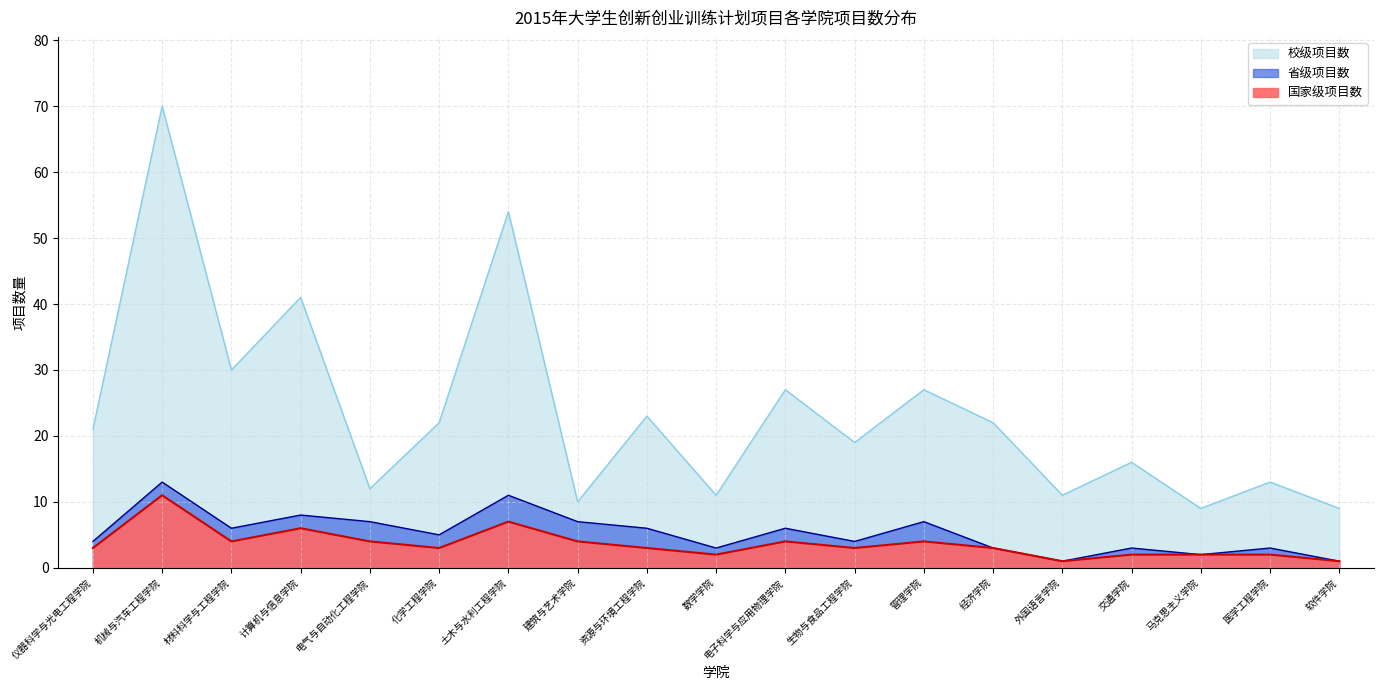

Reading left to right, extract all data points from this chart.

国家级项目数: 3	11	4	6	4	3	7	4	3	2	4	3	4	3	1	2	2	2	1
省级项目数: 4	13	6	8	7	5	11	7	6	3	6	4	7	3	1	3	2	3	1
校级项目数: 21	70	30	41	12	22	54	10	23	11	27	19	27	22	11	16	9	13	9